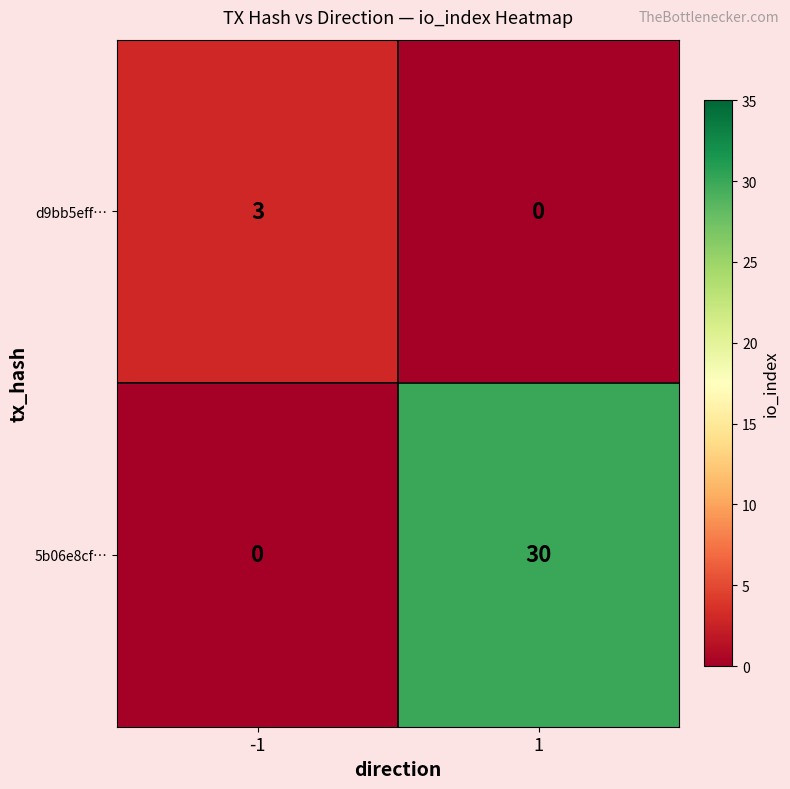

Is it true that d9bb5eff… equals 2 at -1?

False